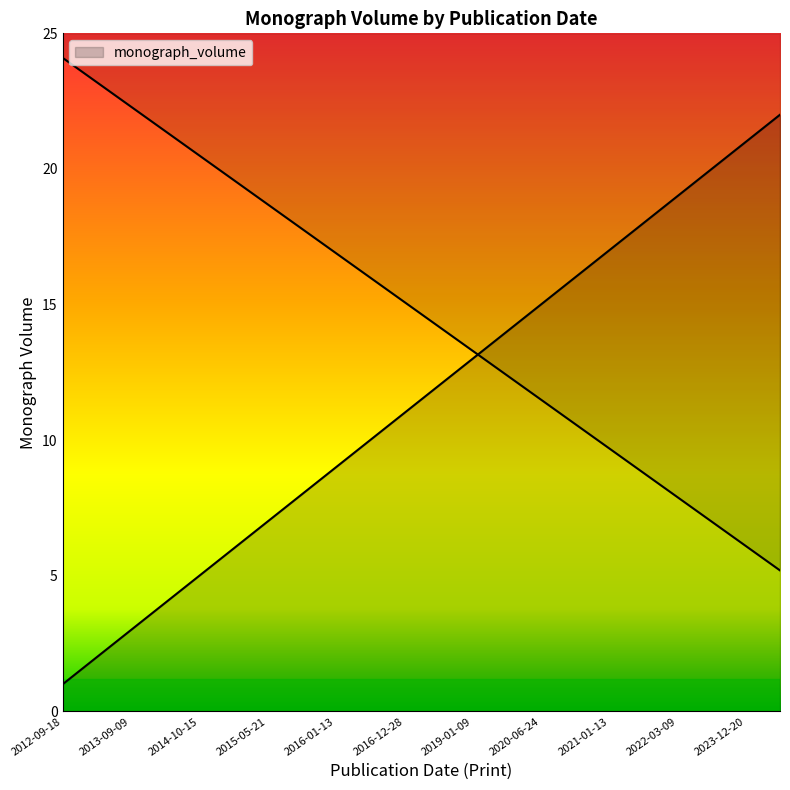

What is the average value?

12